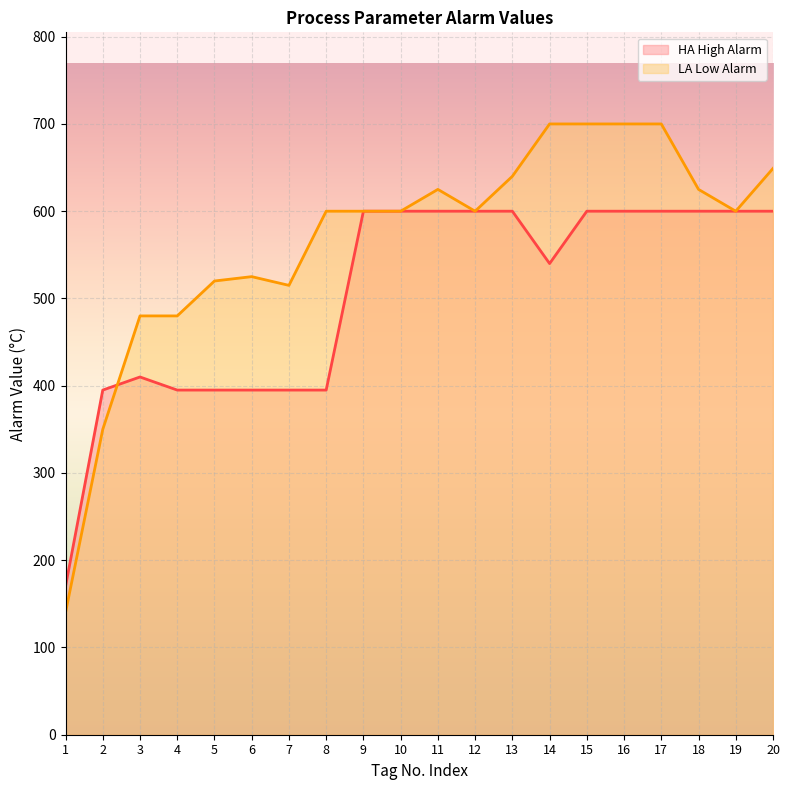

What is the difference between the HA High Alarm values at 3 and 18?

190